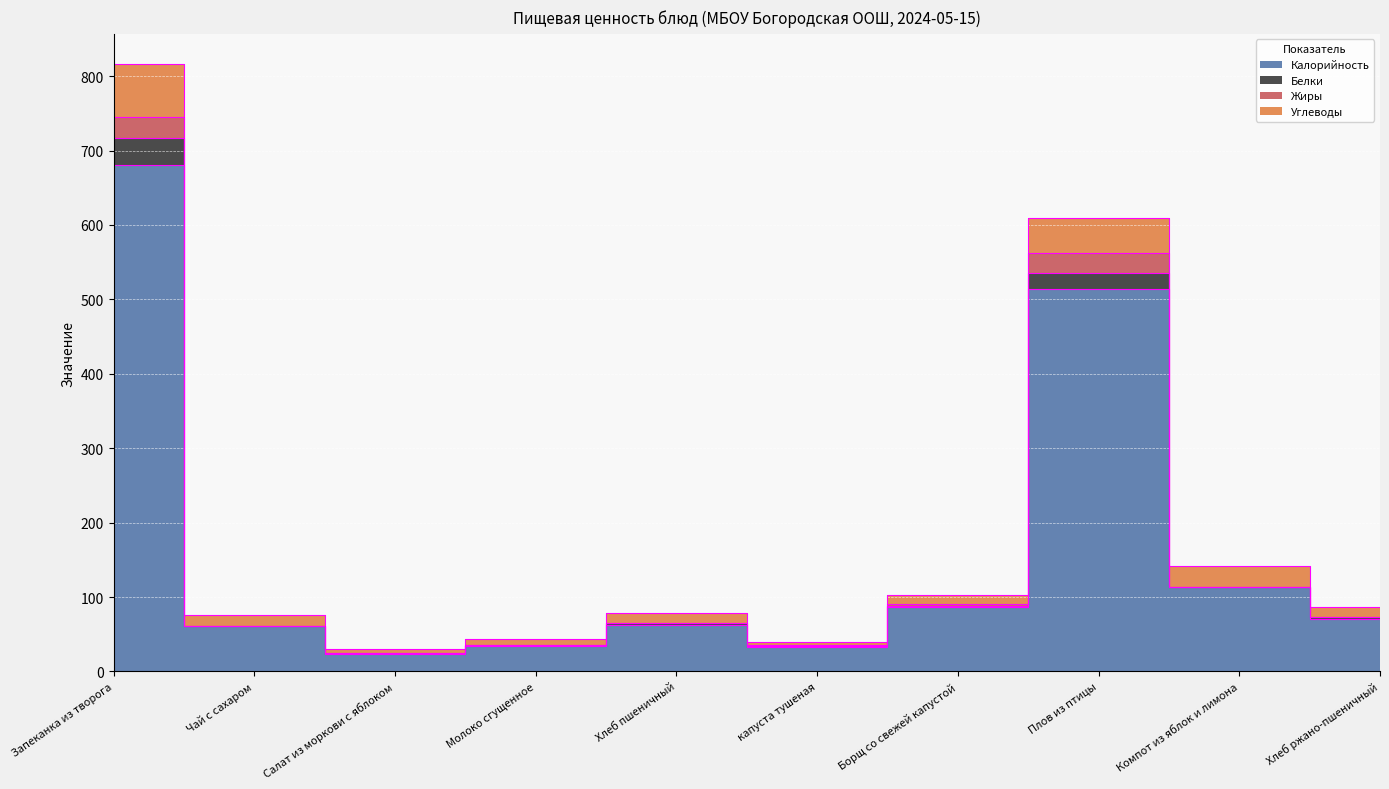

True or false: Калорийность has more than 2 interior local peaks.

False